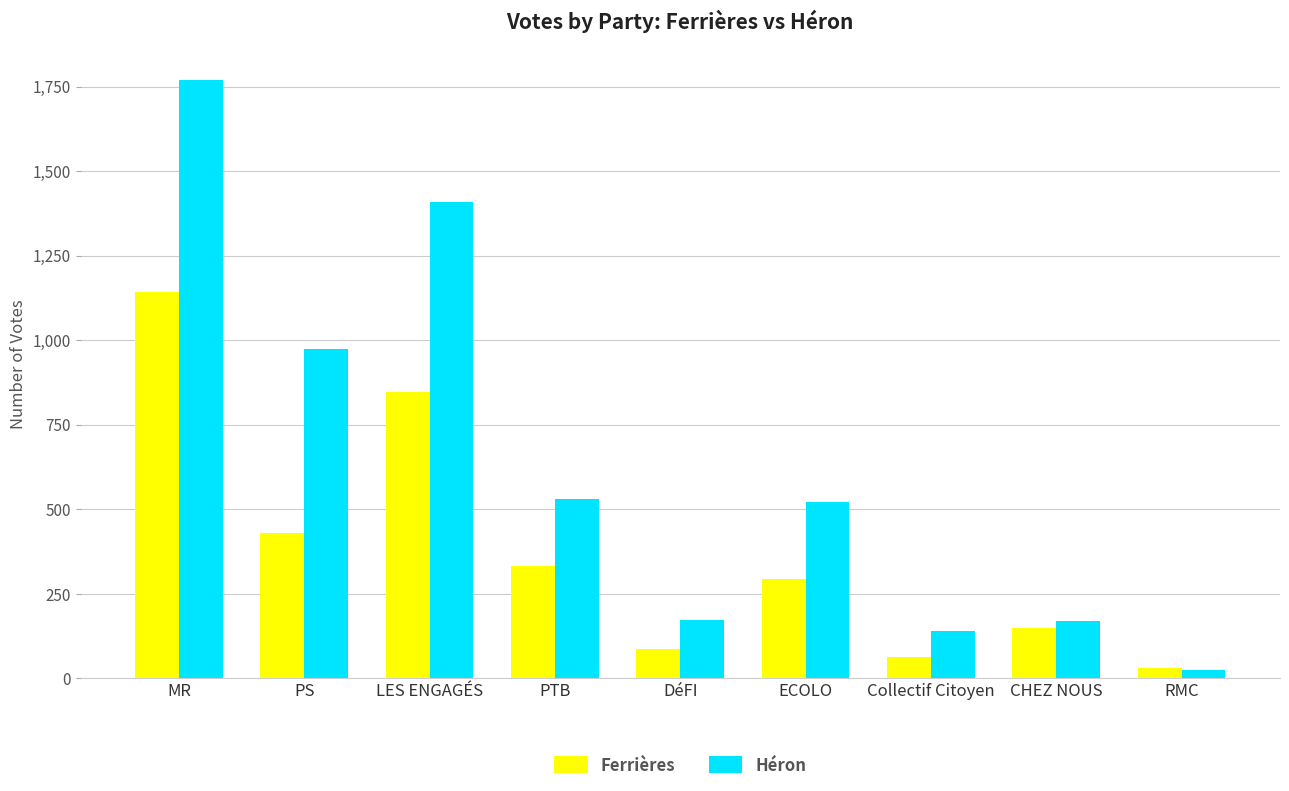

Is it true that Héron equals 238 at Collectif Citoyen?

False